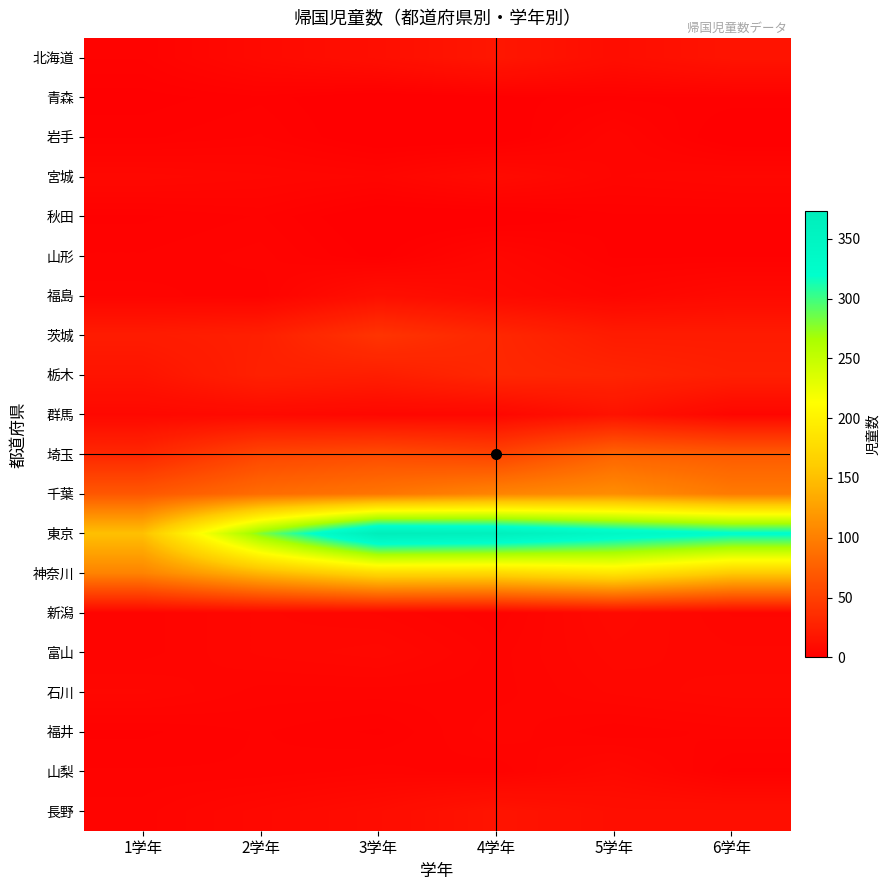

Rank the series by their maximum value, from lowest to highest.

青森, 秋田, 岩手, 福井, 山形, 富山, 石川, 山梨, 新潟, 宮城, 福島, 群馬, 長野, 北海道, 栃木, 茨城, 埼玉, 千葉, 神奈川, 東京